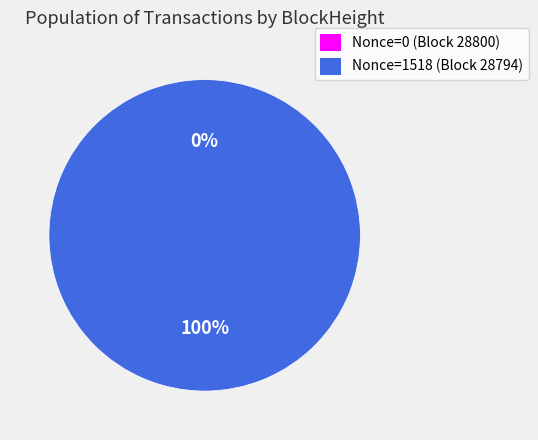

Which has a higher value, 28794 or 28800?

28794